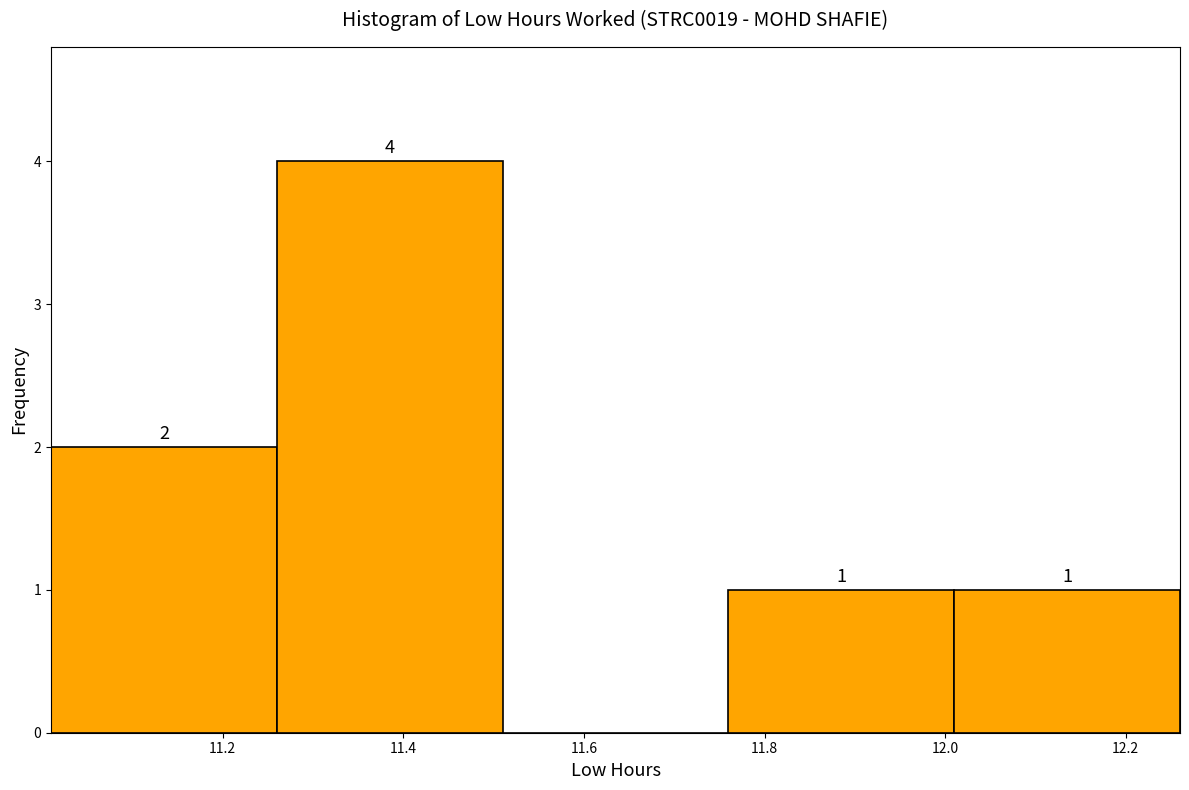

Over which range of the x-axis is the bar tallest?

11.26 to 11.51